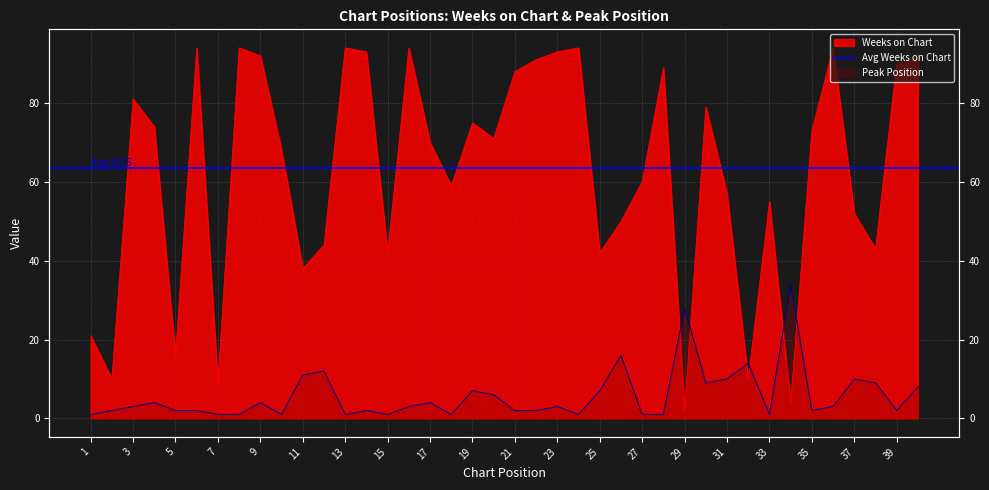

Rank the categories by Peak Position value from lowest to highest.

1, 7, 8, 10, 13, 15, 18, 24, 27, 28, 33, 2, 5, 6, 14, 21, 22, 35, 39, 3, 16, 23, 36, 4, 9, 17, 20, 19, 25, 40, 30, 38, 31, 37, 11, 12, 32, 26, 29, 34